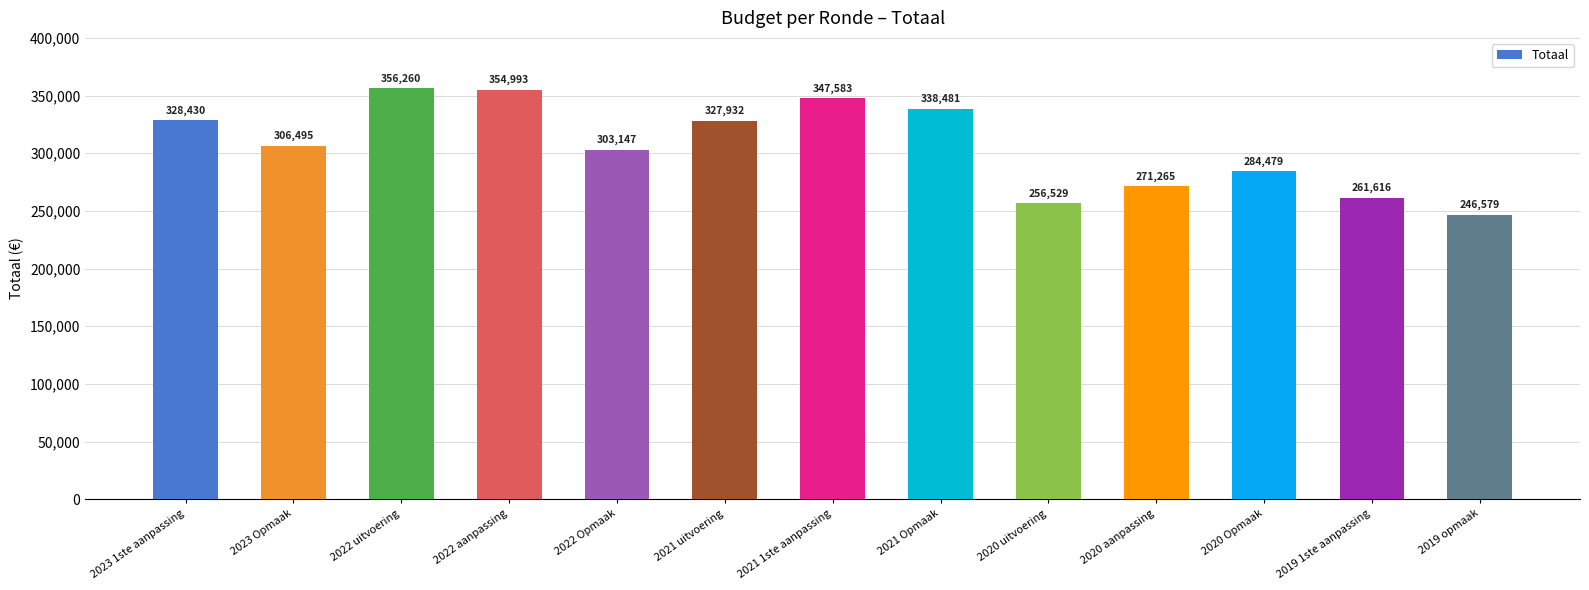

How many data points are less than 306495?

6